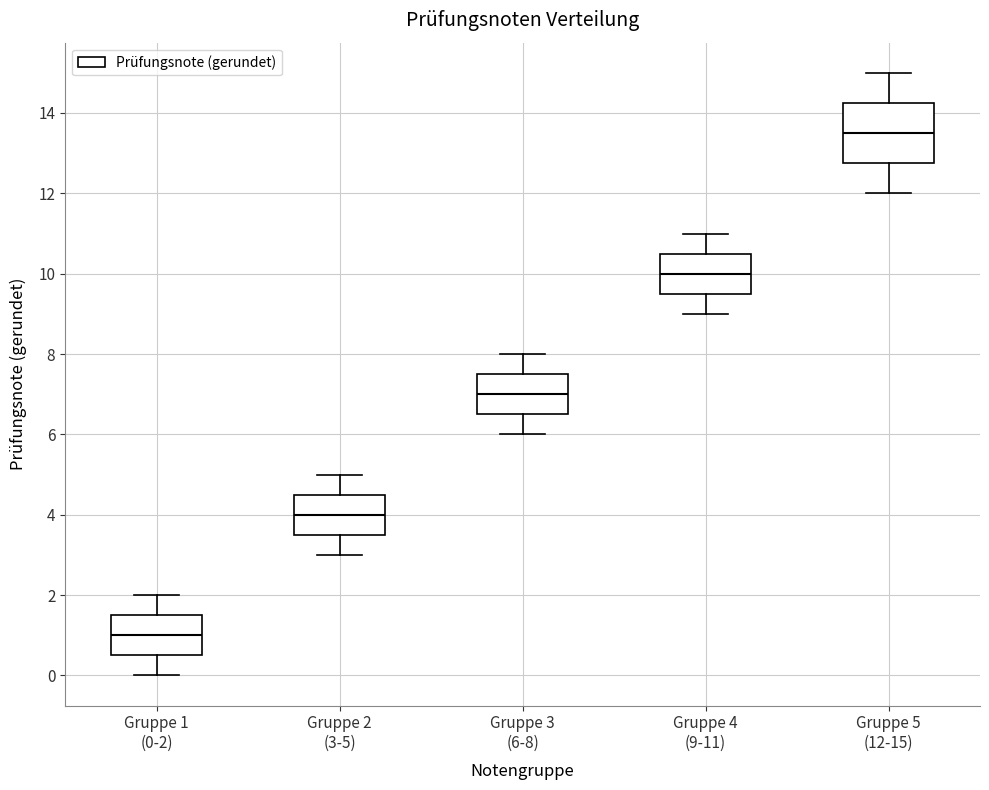

Comparing the boxes themselves (not the whiskers), which one is the tallest?

Gruppe 5 (12-15)